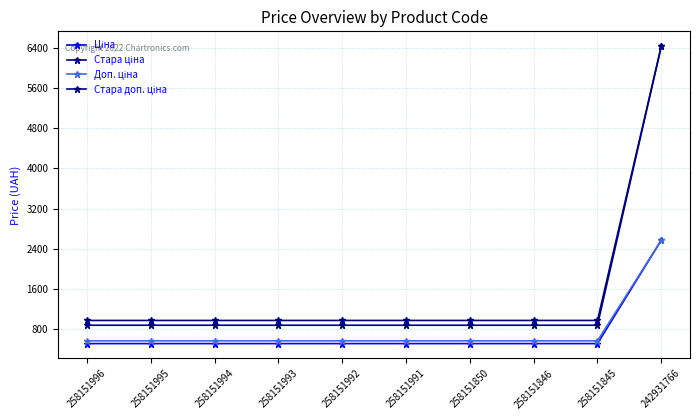

What is the total value across all series at 258151993?

2944.0